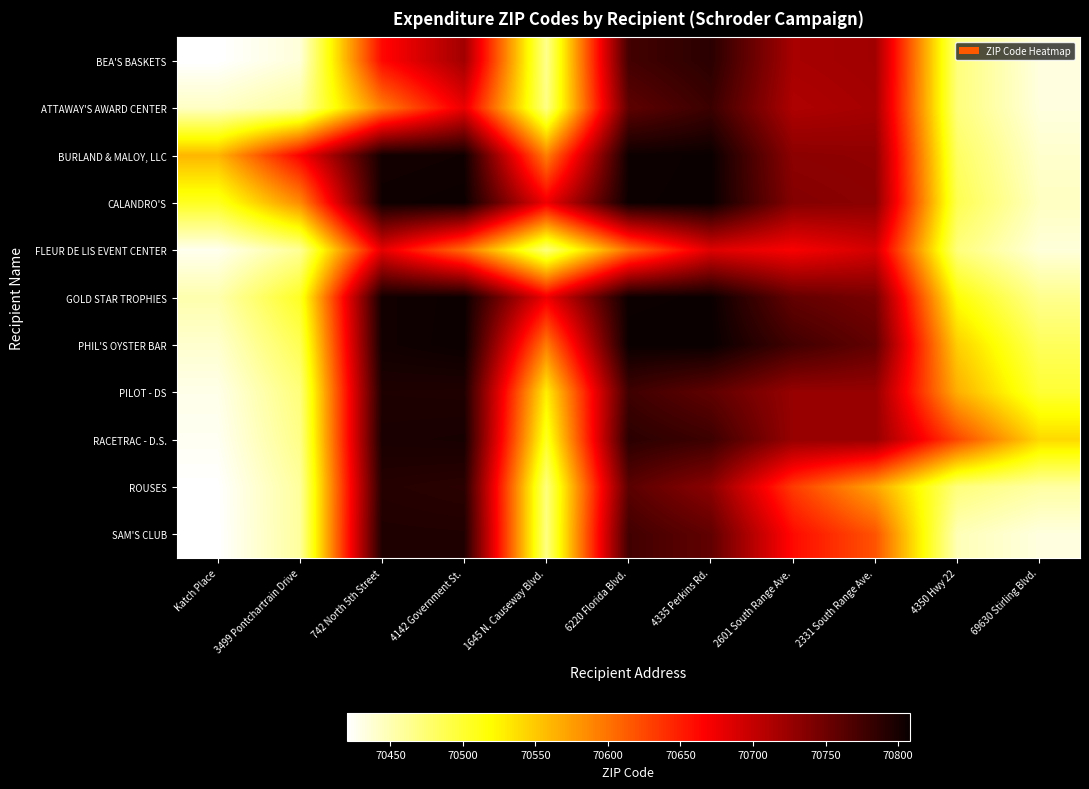

Which series has the largest total across all categories?

BURLAND & MALOY, LLC